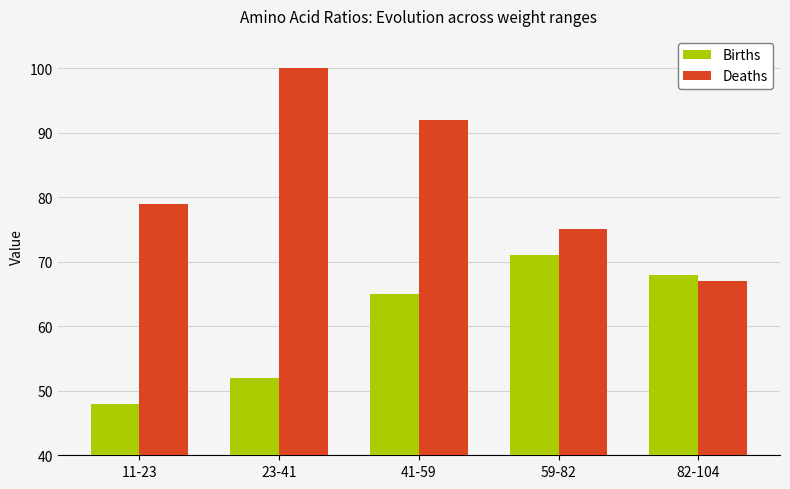

Rank the series by their maximum value, from highest to lowest.

Deaths, Births